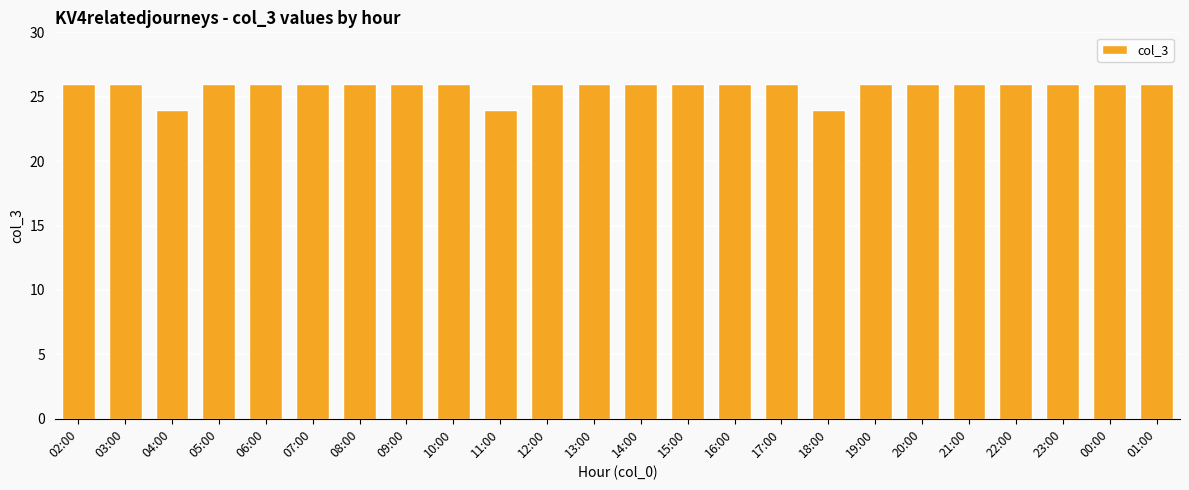

What is the average value?

26